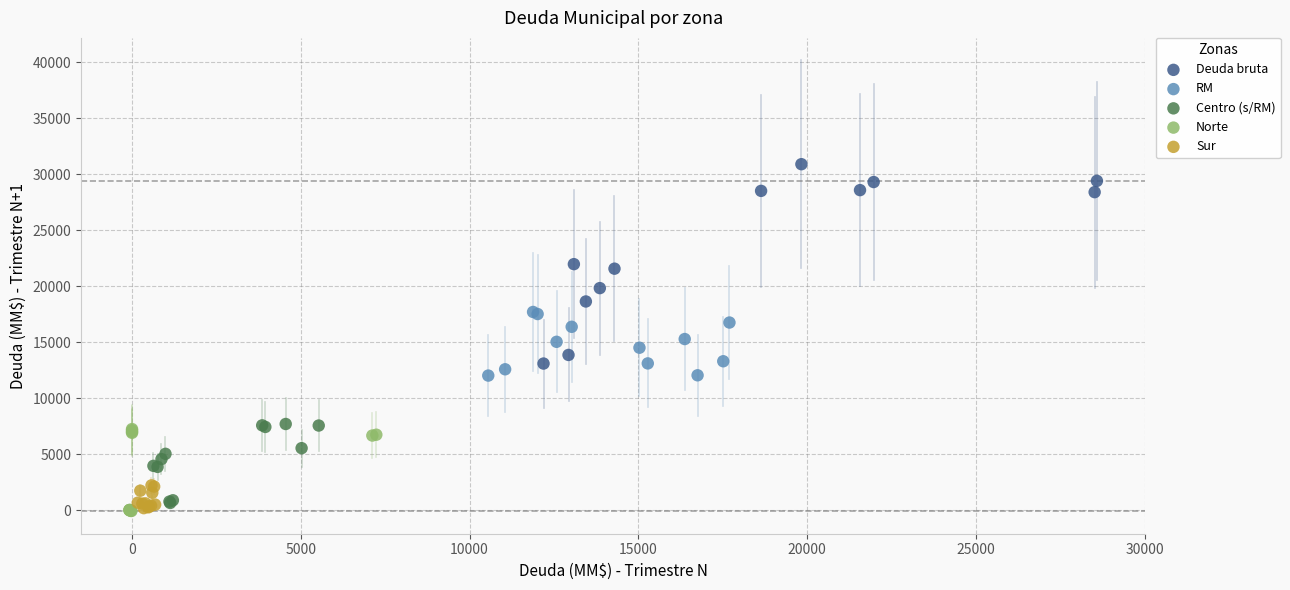

Which series contains the highest Y value?

Deuda bruta